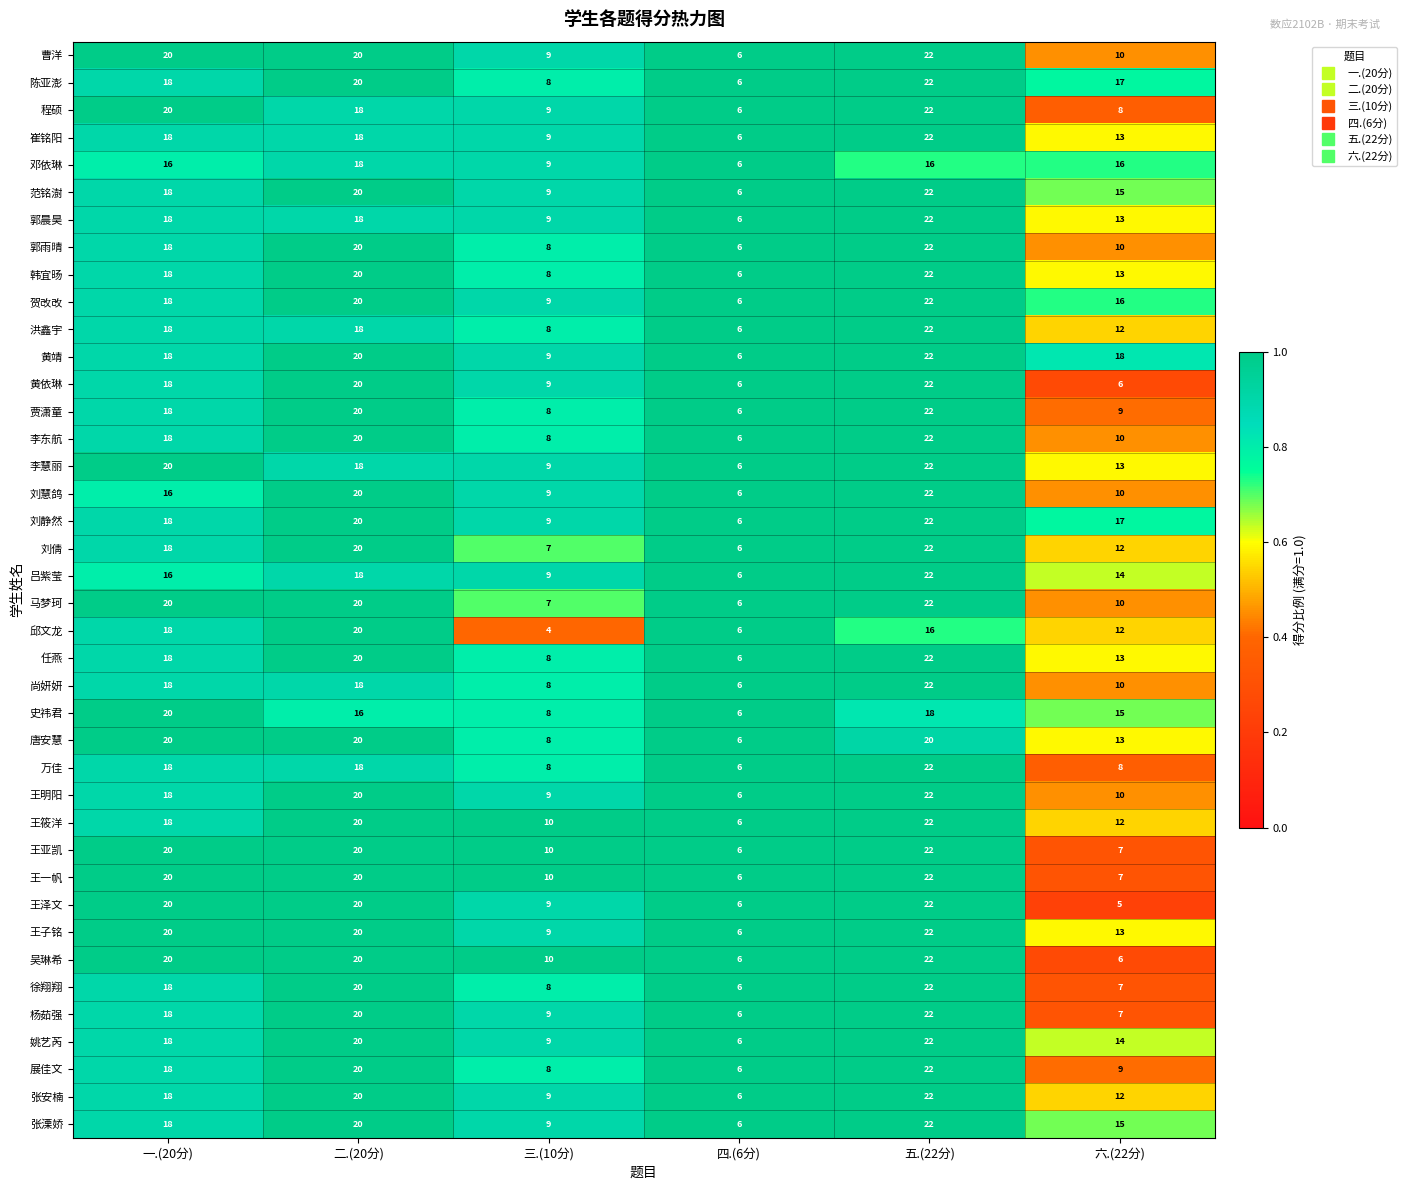

List the labels in order of 李慧丽 value, smallest first.

四.(6分), 三.(10分), 六.(22分), 二.(20分), 一.(20分), 五.(22分)